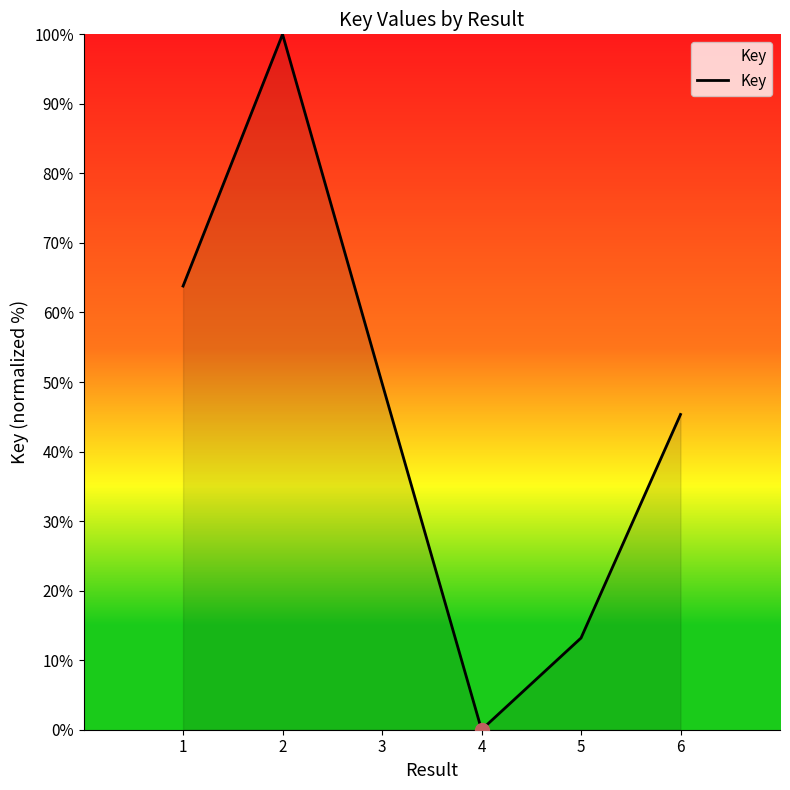

Which label corresponds to the smallest value in the chart?

4